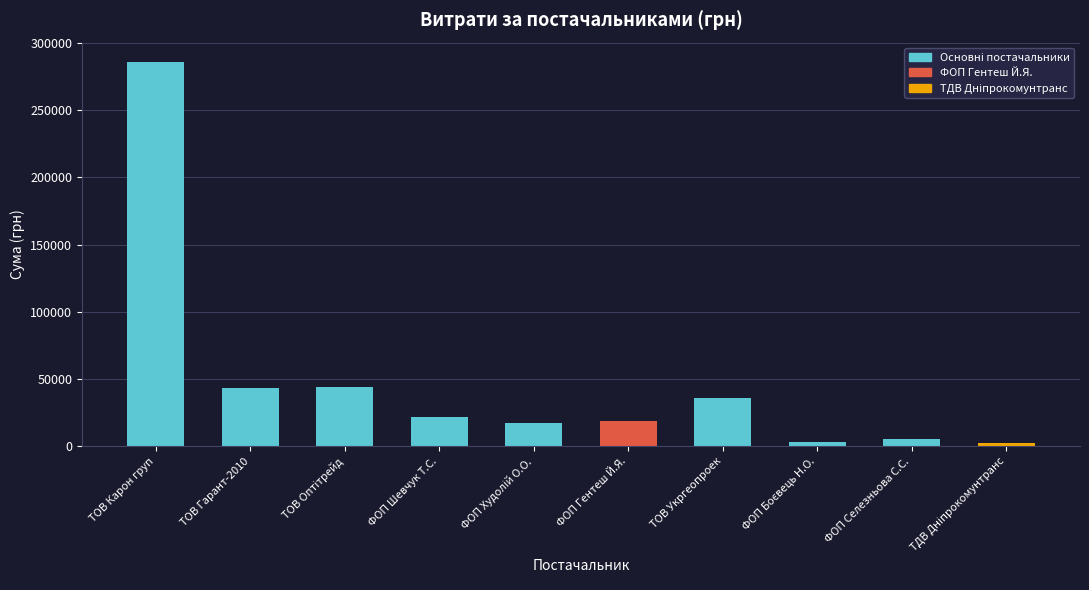

Are the bars grouped side by side (vs. stacked)?

No